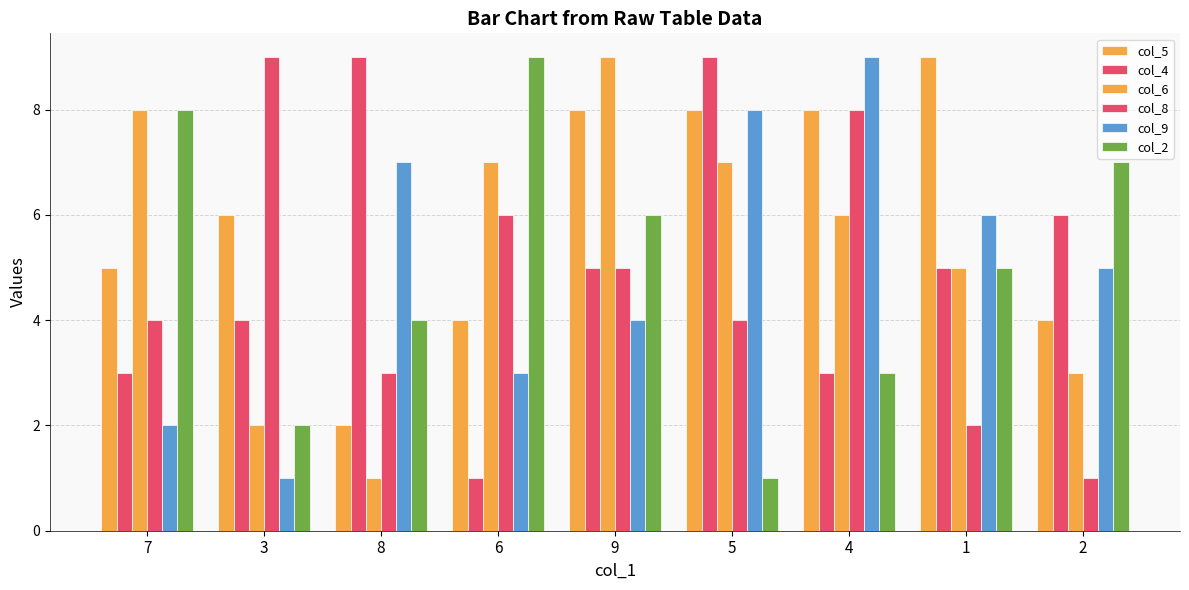

Which series changed the most between 3 and 4?

col_9